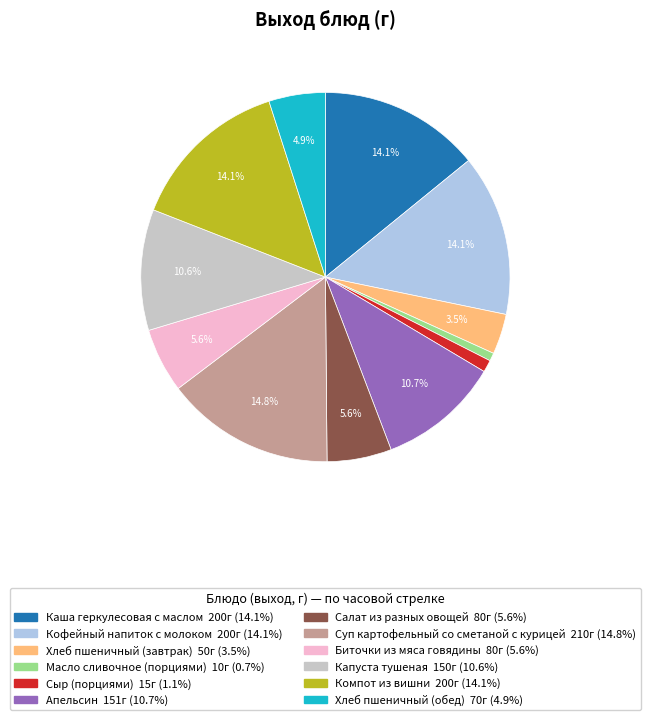

Between Кофейный напиток с молоком and Сыр (порциями), which is larger?

Кофейный напиток с молоком